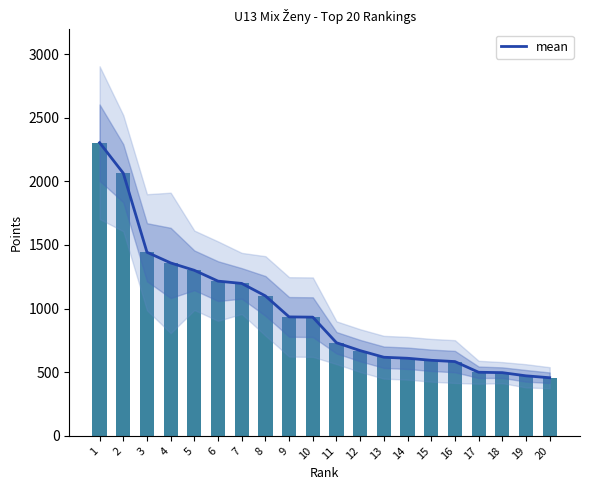

Which label corresponds to the smallest value in the chart?

20